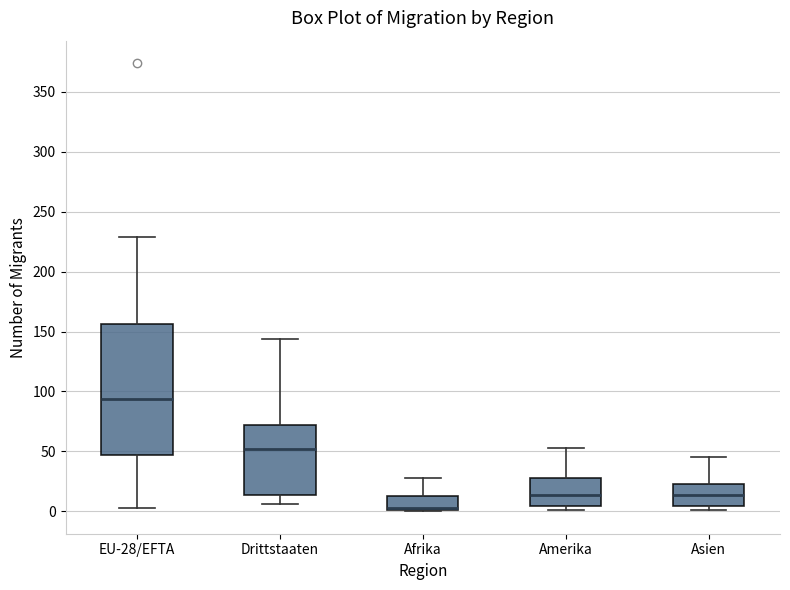

Which box is the tallest, from its lower edge to its upper edge?

EU-28/EFTA